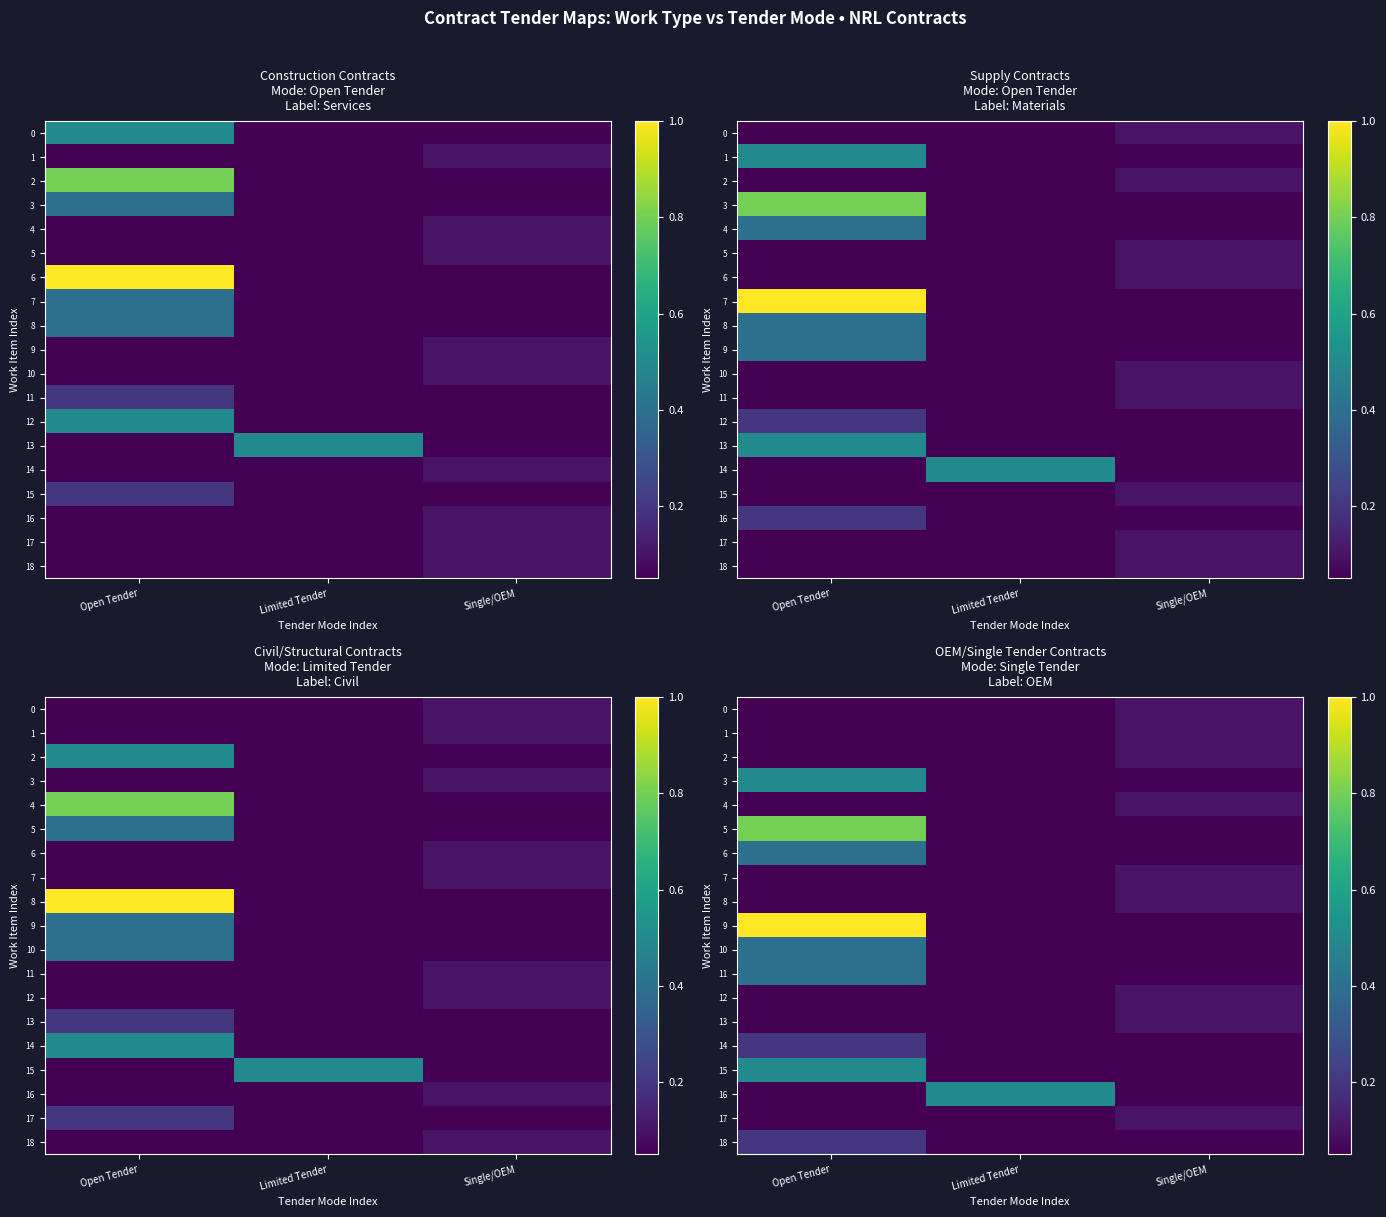

What is the sum of the 10 values at Single/OEM and Open Tender?

0.4